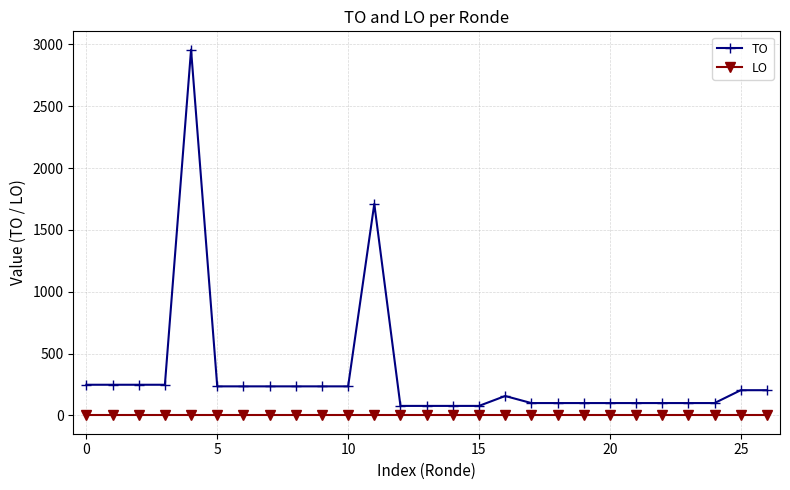

True or false: TO has more than 1 points higher than both neighbors.

True